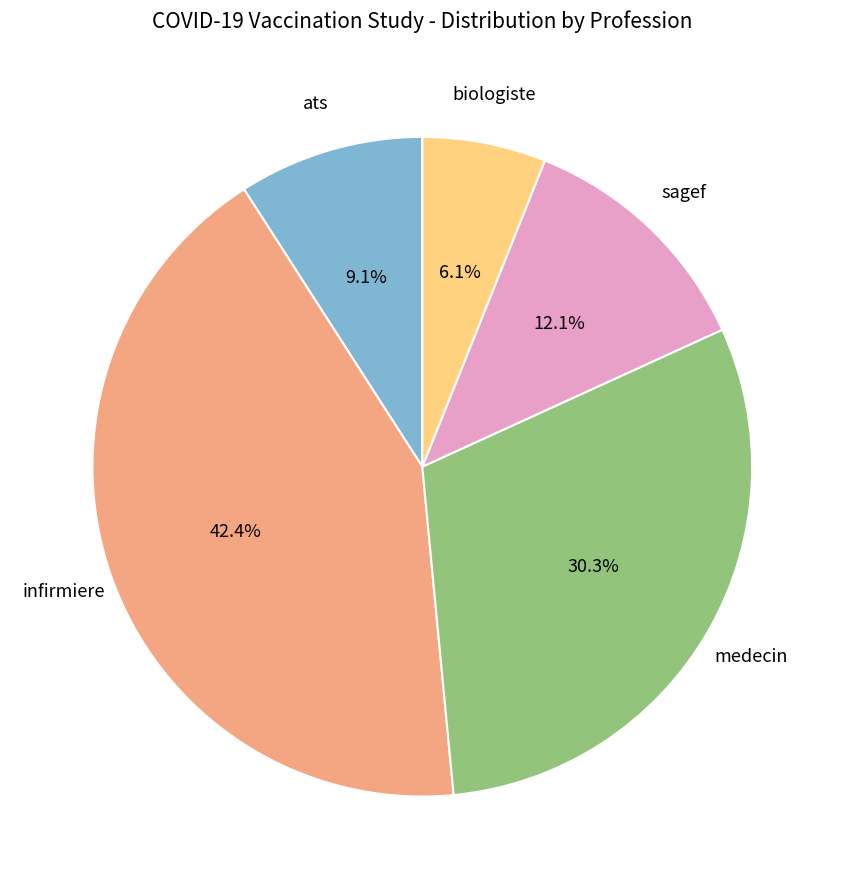

To the nearest percent, what is the average slice percentage?

20%